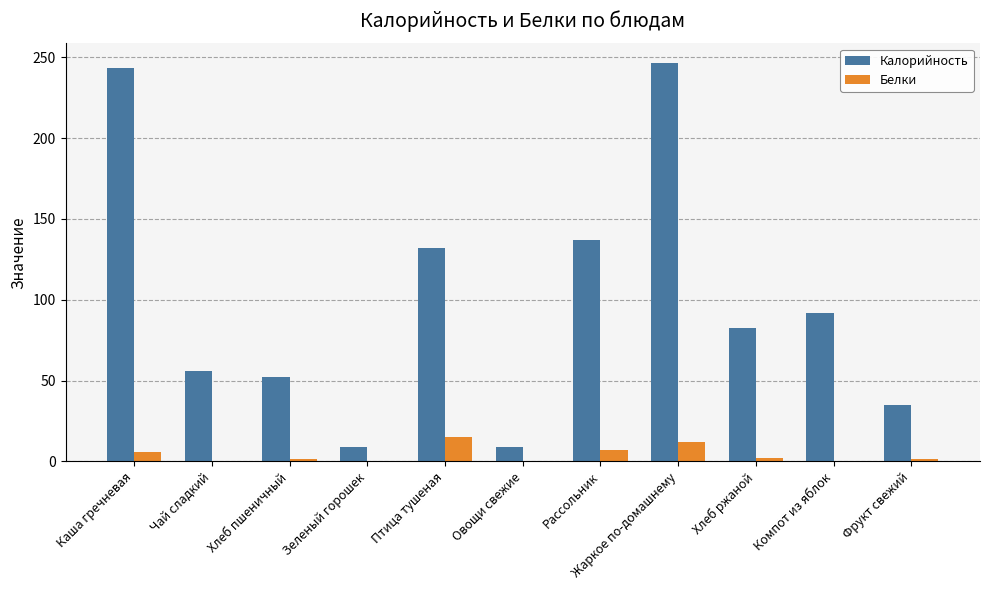

What is the approximate value of Калорийность at Фрукт свежий?

35.0